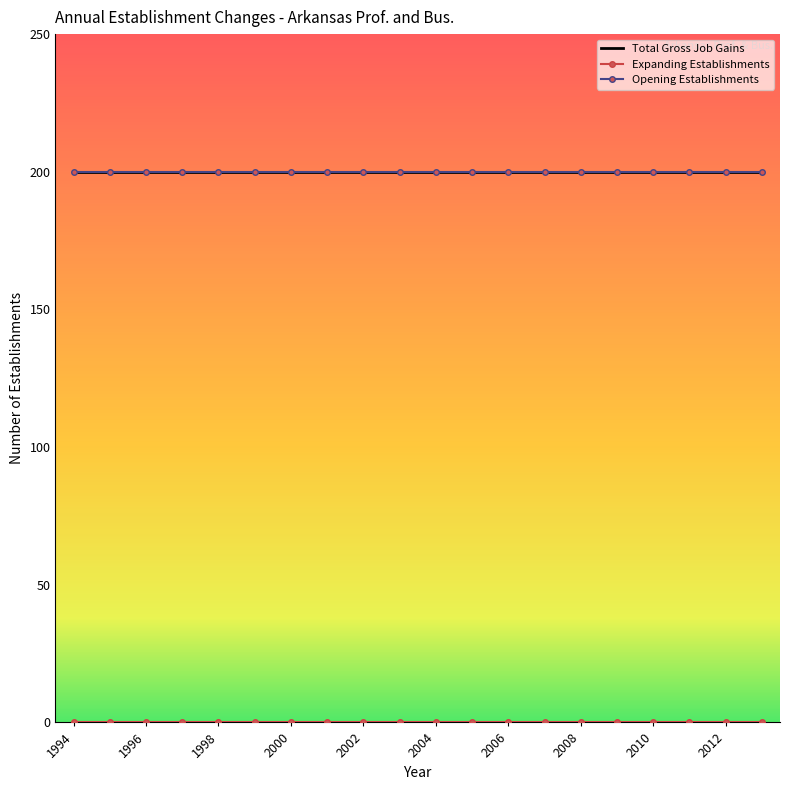

What is the value of the Opening Establishments point at the 8th from the left?

200